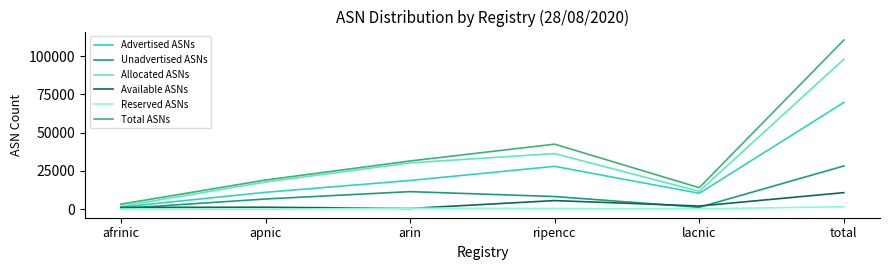

True or false: Reserved ASNs and Allocated ASNs intersect in this chart.

False